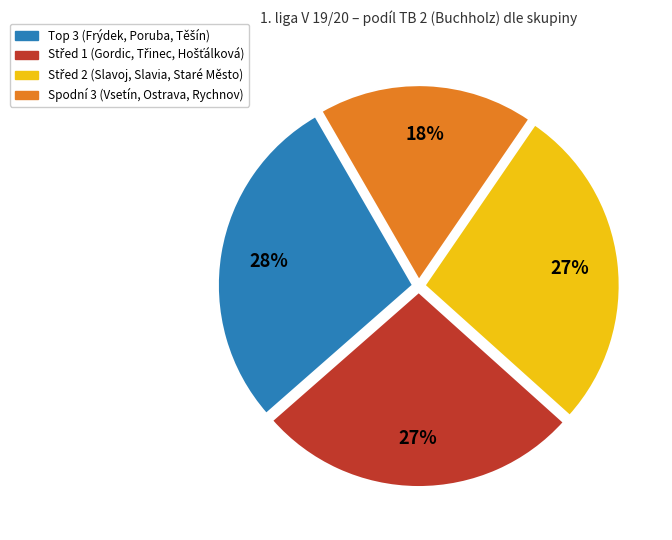

Does any single category account for the majority?

No